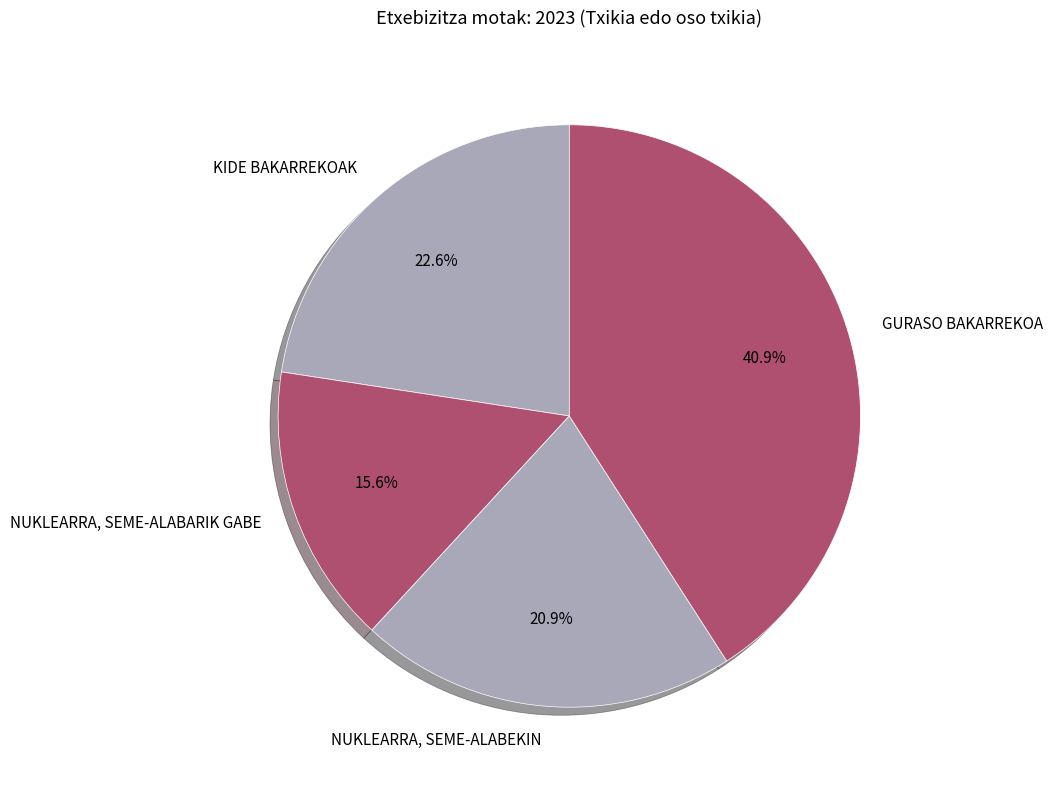

Does GURASO BAKARREKOA account for over 50% of the chart?

No